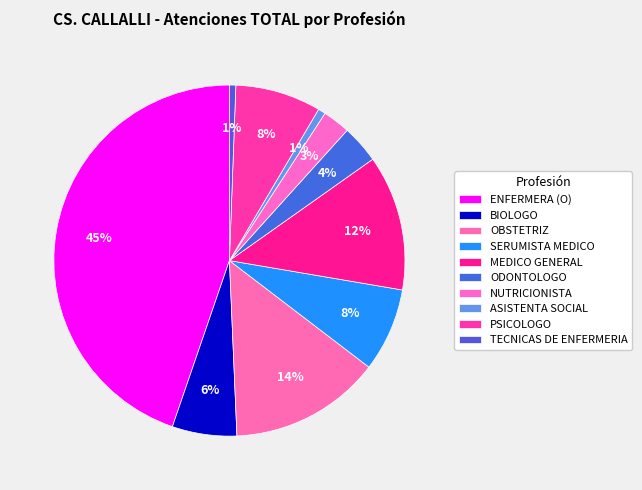

How many segments does this pie chart have?

10